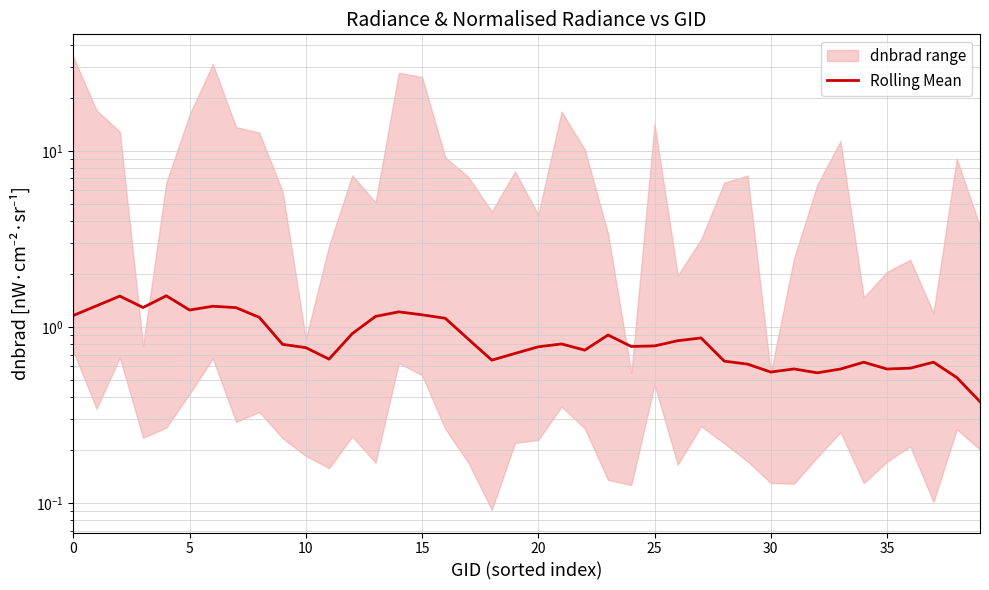

The value at 12 is 1.4. True or false?

False